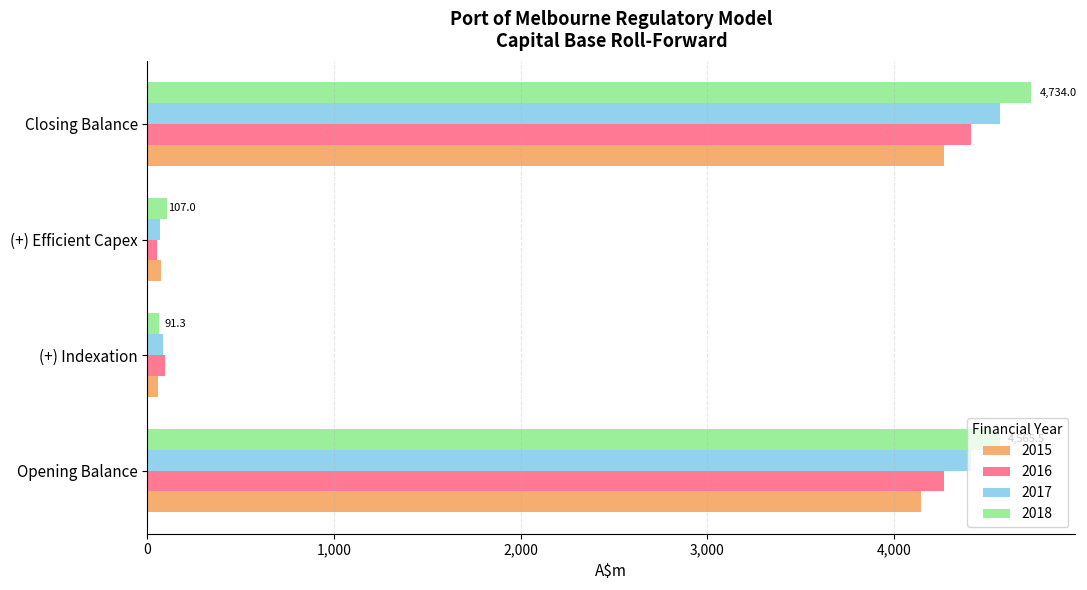

What is the maximum value shown in the chart?

4734.0